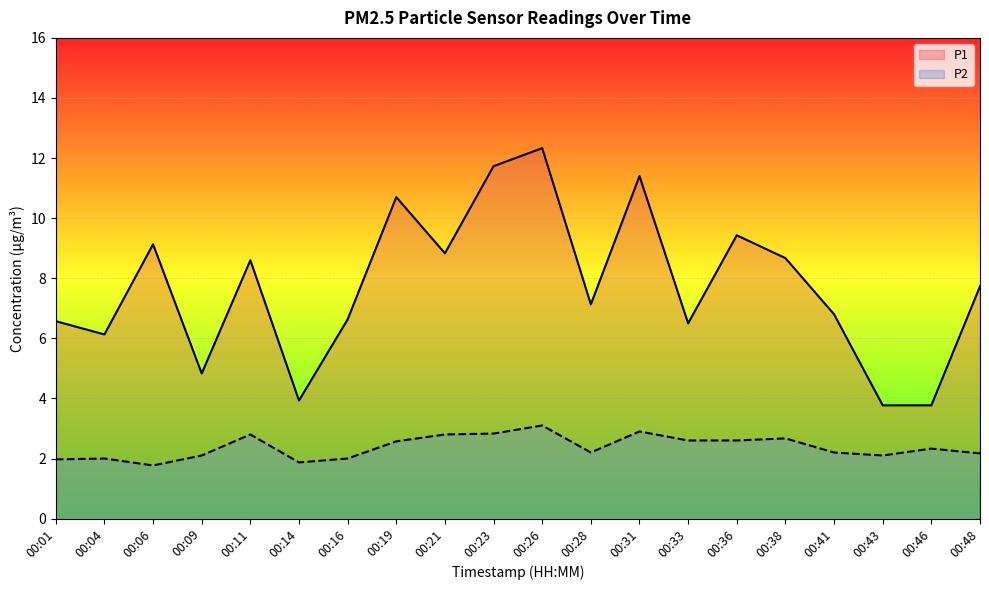

At which category is the sum across all series the highest?

00:26